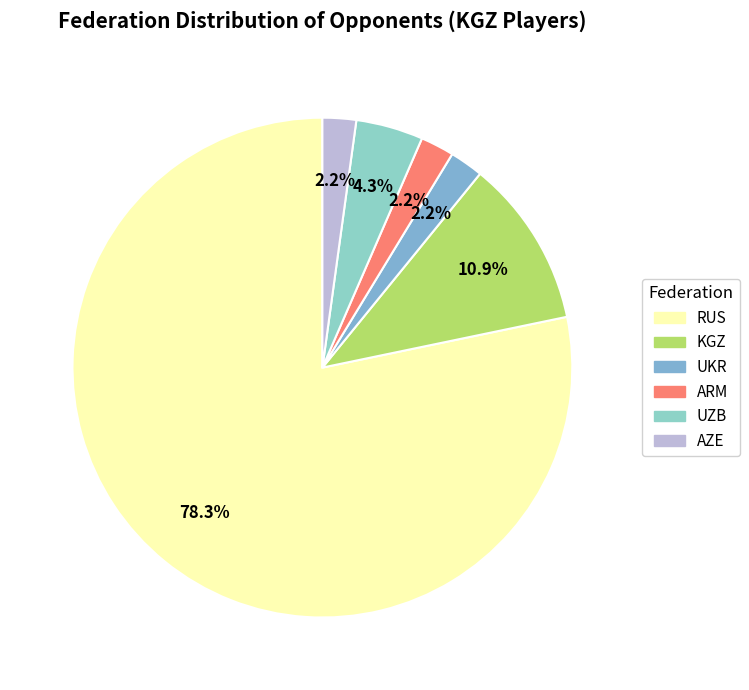

To the nearest percent, what portion does AZE represent?

2%